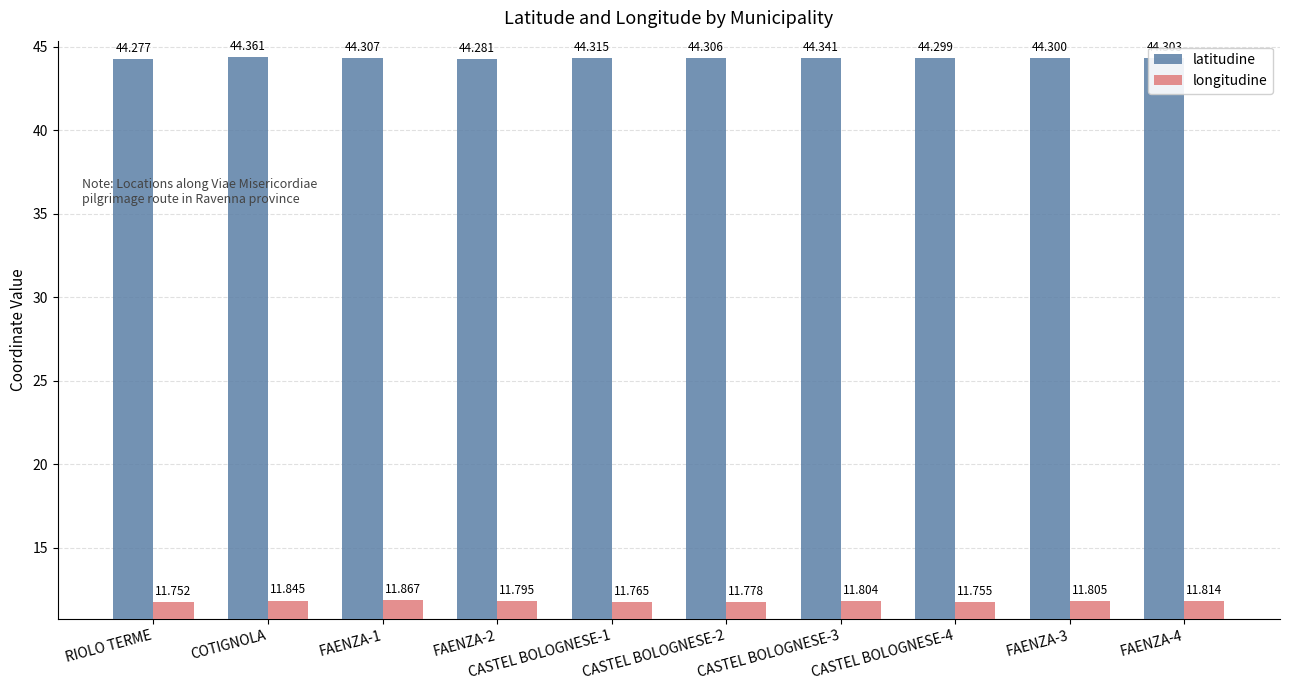

What is the label of the 5th bar from the left?

CASTEL BOLOGNESE-1